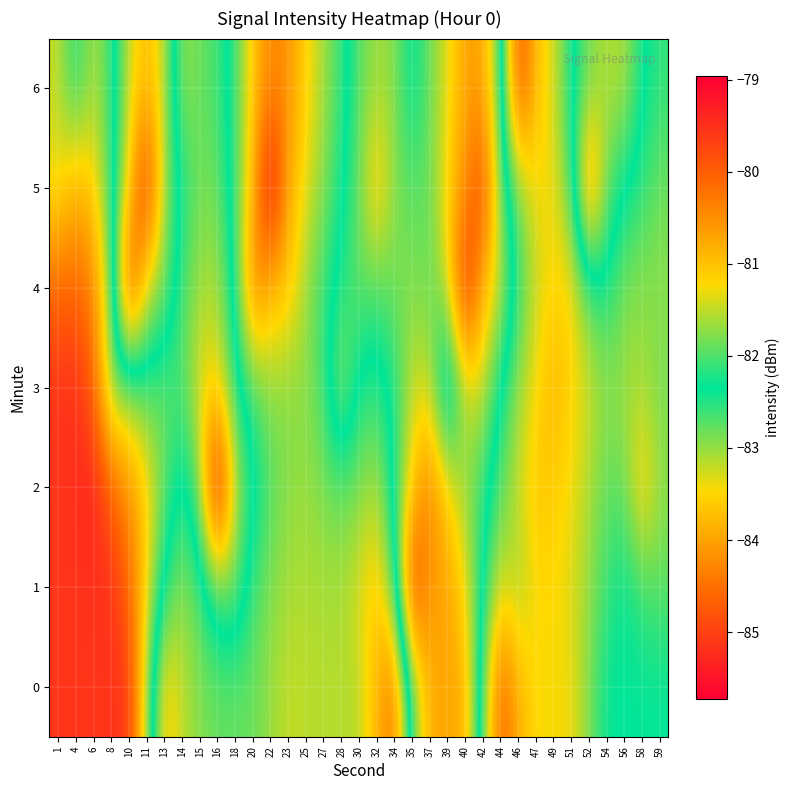

Reading left to right, extract all data points from this chart.

0: 1=-79.5	4=-79.5	6=-79.5	8=-79.5	10=-79.5	11=-81.6	13=-83.7	14=-83.2	15=-82.9	16=-82.8	18=-82.8	20=-82.8	22=-83.0	23=-83.2	25=-83.2	27=-83.1	28=-83.1	30=-83.1	32=-83.8	34=-84.5	35=-82.0	37=-80.8	39=-80.8	40=-80.8	42=-82.7	44=-84.7	46=-83.9	47=-83.4	49=-83.4	51=-83.4	52=-82.9	54=-82.3	56=-82.3	58=-82.3	59=-82.3
1: 1=-79.5	4=-79.5	6=-79.5	8=-79.5	10=-80.1	11=-81.2	13=-82.4	14=-83.0	15=-82.7	16=-82.0	18=-81.9	20=-82.6	22=-82.9	23=-83.1	25=-83.1	27=-83.1	28=-83.1	30=-83.3	32=-83.7	34=-82.7	35=-79.5	37=-80.7	39=-80.6	40=-81.2	42=-82.4	44=-83.3	46=-83.0	47=-83.5	49=-83.5	51=-83.3	52=-83.0	54=-82.6	56=-82.3	58=-82.6	59=-82.8
2: 1=-79.5	4=-79.5	6=-79.3	8=-80.0	10=-80.5	11=-81.1	13=-81.9	14=-82.5	15=-81.8	16=-79.0	18=-81.5	20=-82.2	22=-82.7	23=-83.0	25=-83.0	27=-82.9	28=-82.8	30=-82.9	32=-83.1	34=-82.3	35=-81.1	37=-80.3	39=-81.2	40=-81.7	42=-82.2	44=-82.7	46=-83.2	47=-83.7	49=-83.6	51=-83.4	52=-83.1	54=-82.8	56=-82.8	58=-83.7	59=-83.0
3: 1=-79.5	4=-79.5	6=-80.0	8=-81.9	10=-81.7	11=-82.1	13=-81.9	14=-82.0	15=-81.3	16=-81.2	18=-82.2	20=-82.6	22=-83.0	23=-82.9	25=-82.9	27=-82.6	28=-81.6	30=-82.5	32=-82.5	34=-82.3	35=-81.5	37=-81.4	39=-83.1	40=-81.5	42=-81.5	44=-82.4	46=-83.0	47=-83.5	49=-83.8	51=-83.5	52=-83.3	54=-83.0	56=-83.1	58=-83.1	59=-82.8
4: 1=-80.1	4=-80.1	6=-80.4	8=-81.8	10=-85.1	11=-83.2	13=-82.9	14=-82.0	15=-81.6	16=-81.6	18=-82.4	20=-84.4	22=-83.7	23=-83.7	25=-83.0	27=-82.6	28=-82.2	30=-81.9	32=-82.0	34=-81.8	35=-81.7	37=-81.9	39=-81.5	40=-79.3	42=-80.9	44=-81.5	46=-82.6	47=-83.2	49=-83.5	51=-83.5	52=-82.7	54=-82.4	56=-82.9	58=-83.0	59=-83.0
5: 1=-81.3	4=-80.8	6=-81.1	8=-82.1	10=-83.5	11=-85.3	13=-83.0	14=-82.3	15=-81.8	16=-81.9	18=-82.6	20=-83.8	22=-85.7	23=-83.9	25=-83.3	27=-82.9	28=-82.4	30=-81.9	32=-80.9	34=-81.8	35=-81.9	37=-81.9	39=-81.2	40=-80.5	42=-79.7	44=-81.9	46=-82.8	47=-83.4	49=-83.4	51=-82.7	52=-80.2	54=-82.0	56=-82.4	58=-82.5	59=-82.8
6: 1=-81.5	4=-82.3	6=-81.6	8=-82.1	10=-83.2	11=-83.8	13=-83.2	14=-81.7	15=-81.9	16=-82.0	18=-82.6	20=-83.7	22=-84.3	23=-84.2	25=-83.5	27=-83.1	28=-82.6	30=-82.0	32=-81.6	34=-81.7	35=-82.4	37=-81.9	39=-81.4	40=-80.7	42=-80.7	44=-82.0	46=-85.0	47=-83.7	49=-83.3	51=-82.4	52=-81.8	54=-81.6	56=-81.6	58=-82.3	59=-82.6